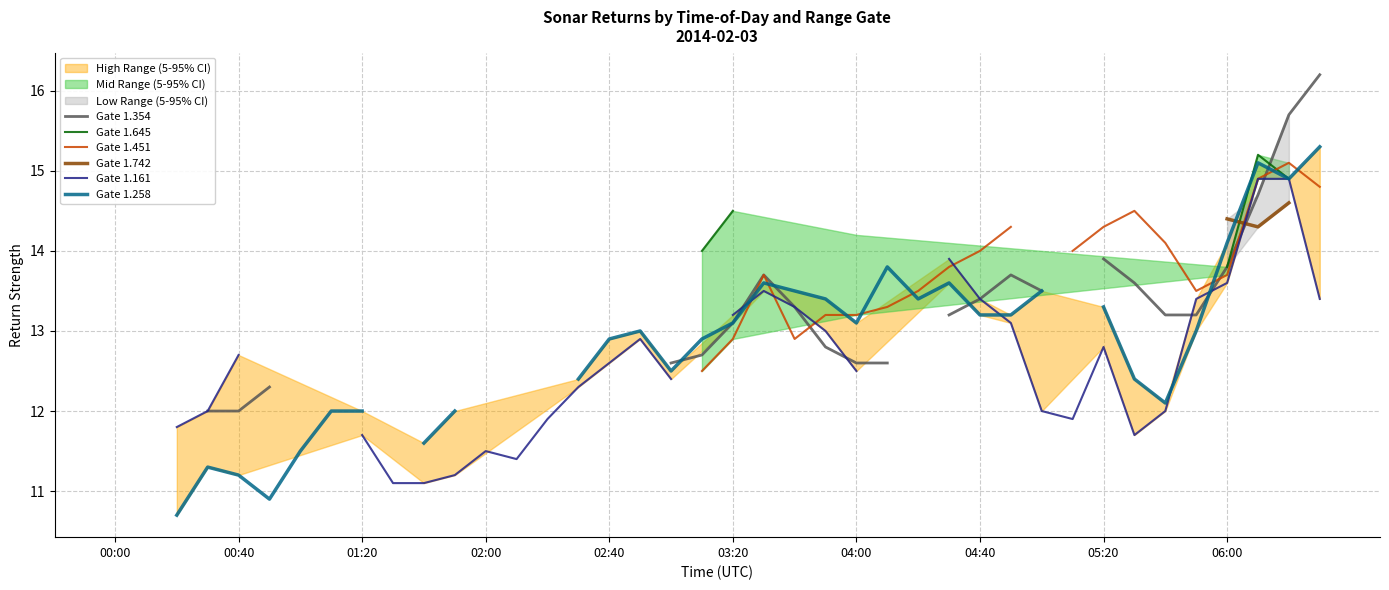

Which series changed the most between 18 and 37?

Gate 1.258